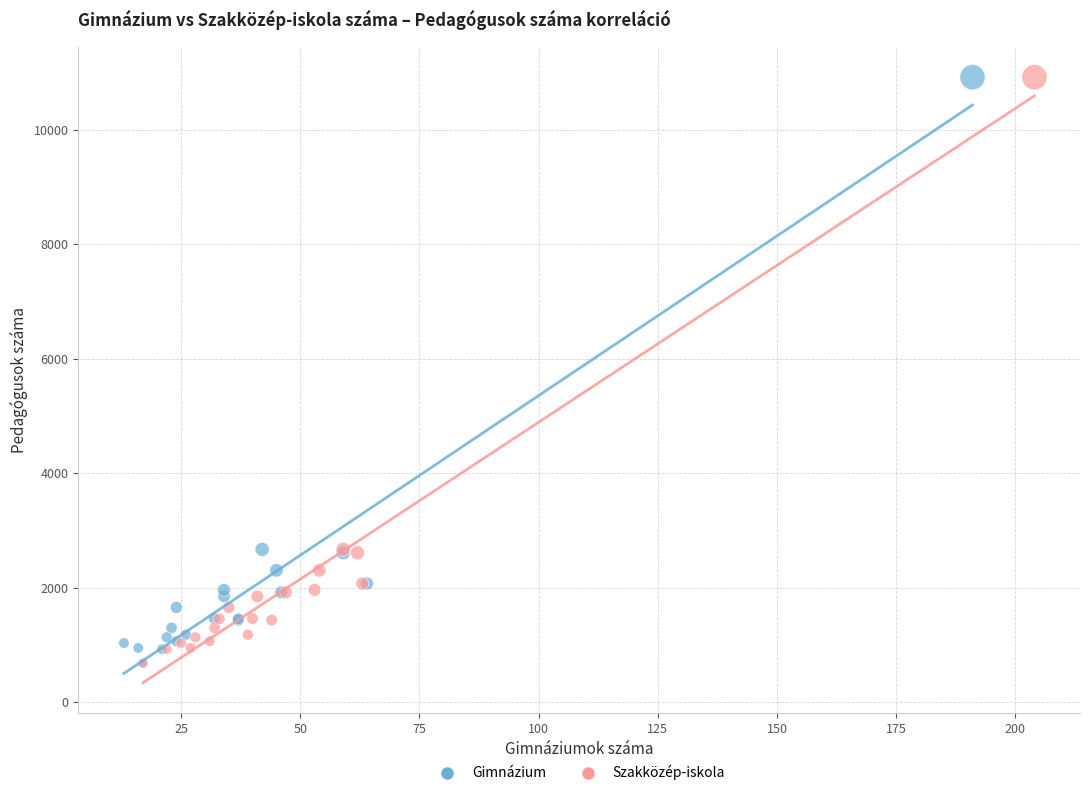

What are all the series names shown in the legend?

Gimnázium, Szakközép-iskola